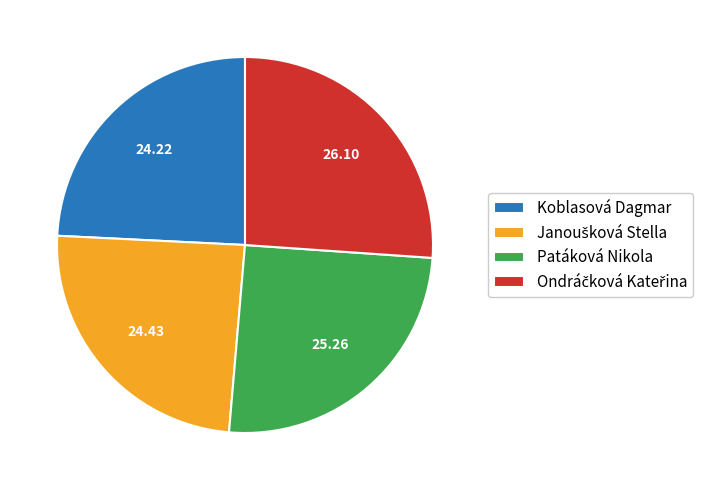

Do Koblasová Dagmar and Patáková Nikola together represent more than half of the pie?

No